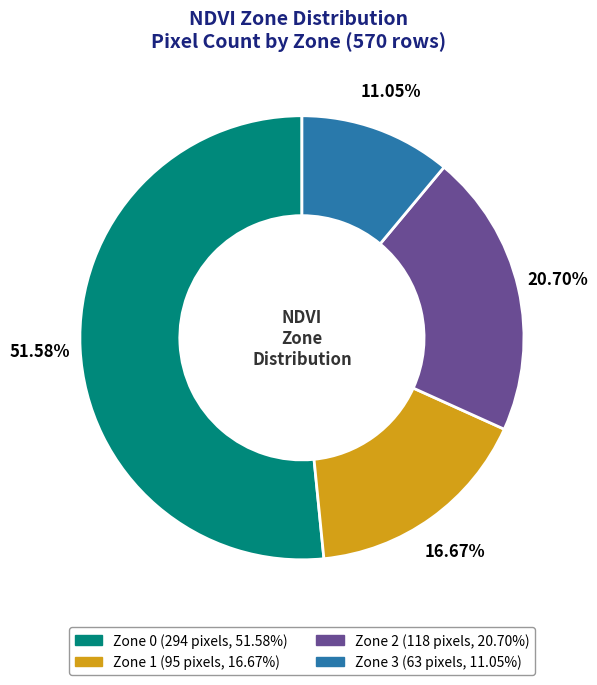

To the nearest percent, what is the combined percentage of Zone 0 and Zone 3?

63%